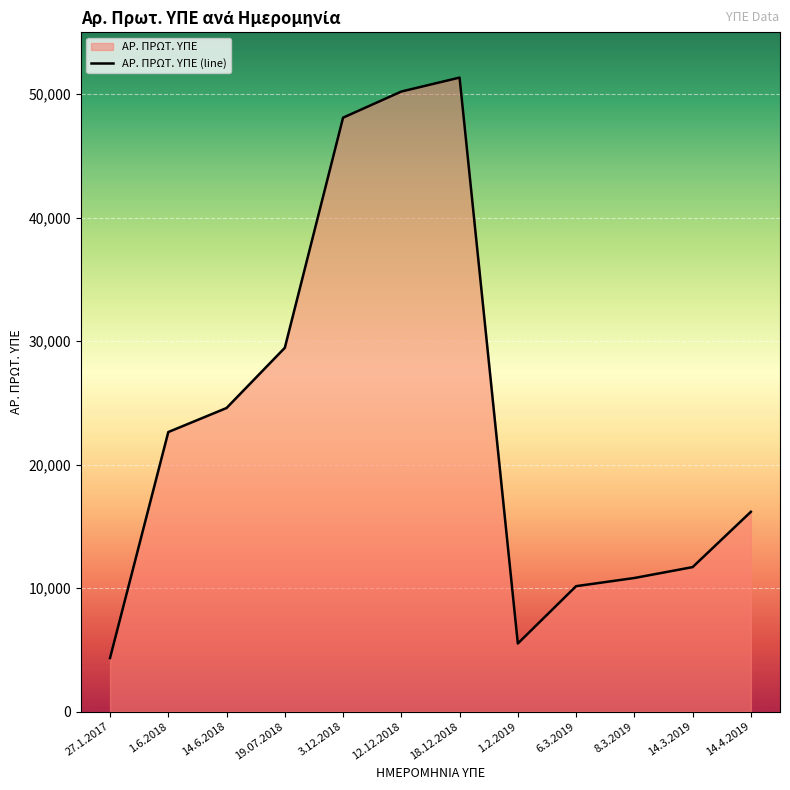

What is the difference between the maximum and second lowest values?

45820